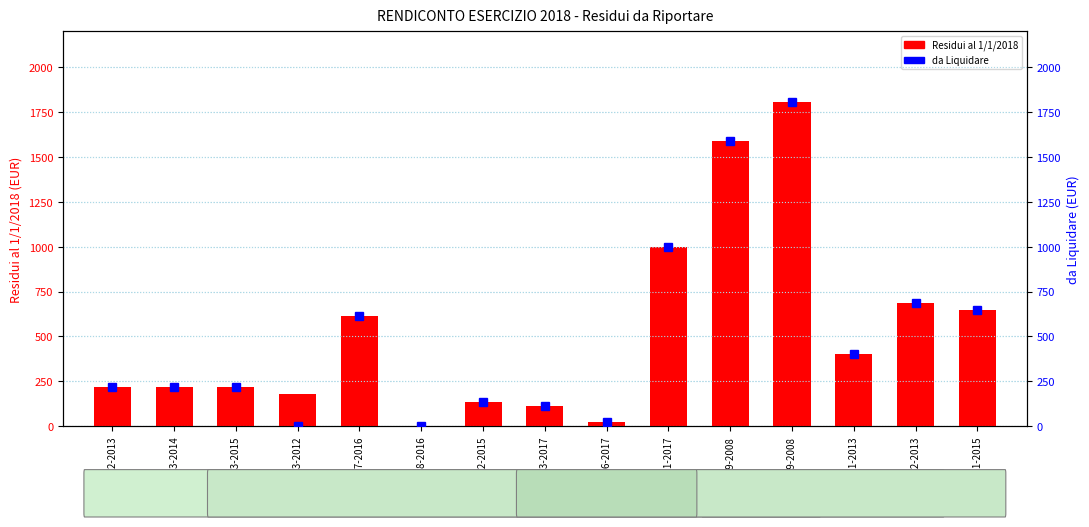

True or false: Residui al 1/1/2018 has a value of 1586.0 at 1799-2008.

True